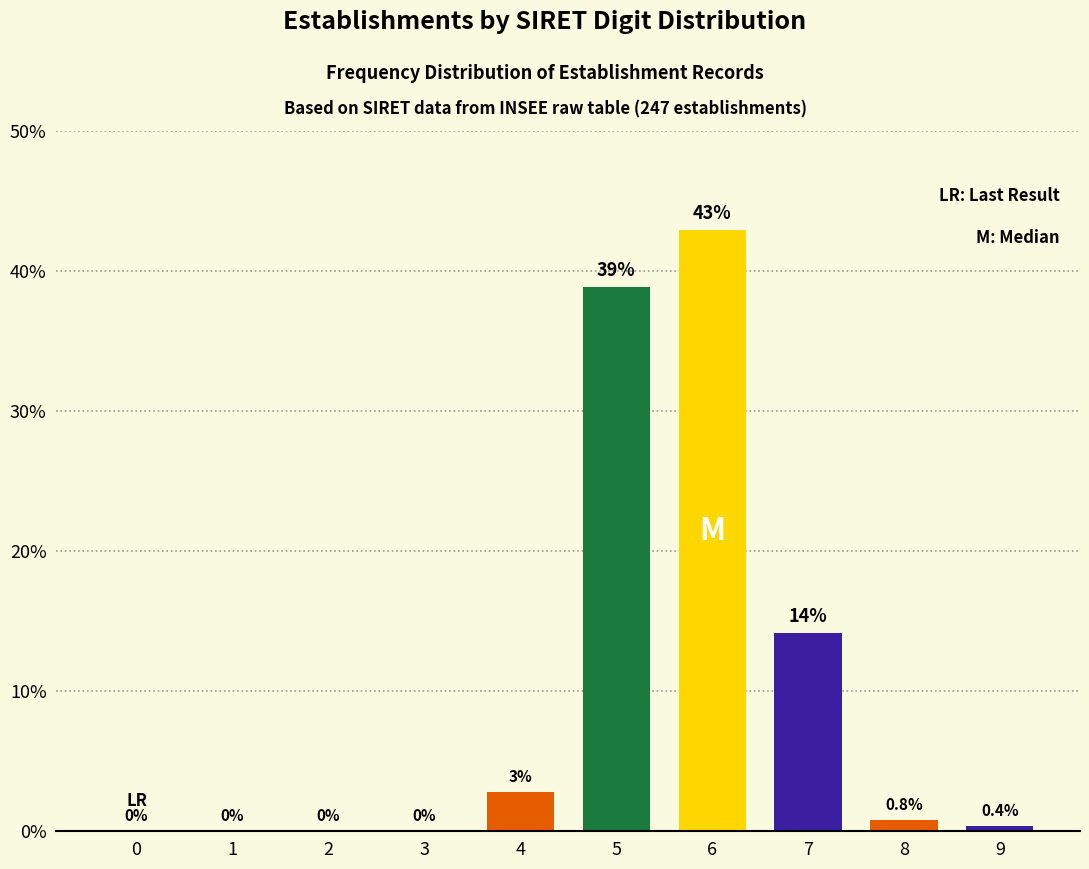

The chart shows a value of 0.0 at 3. True or false?

True